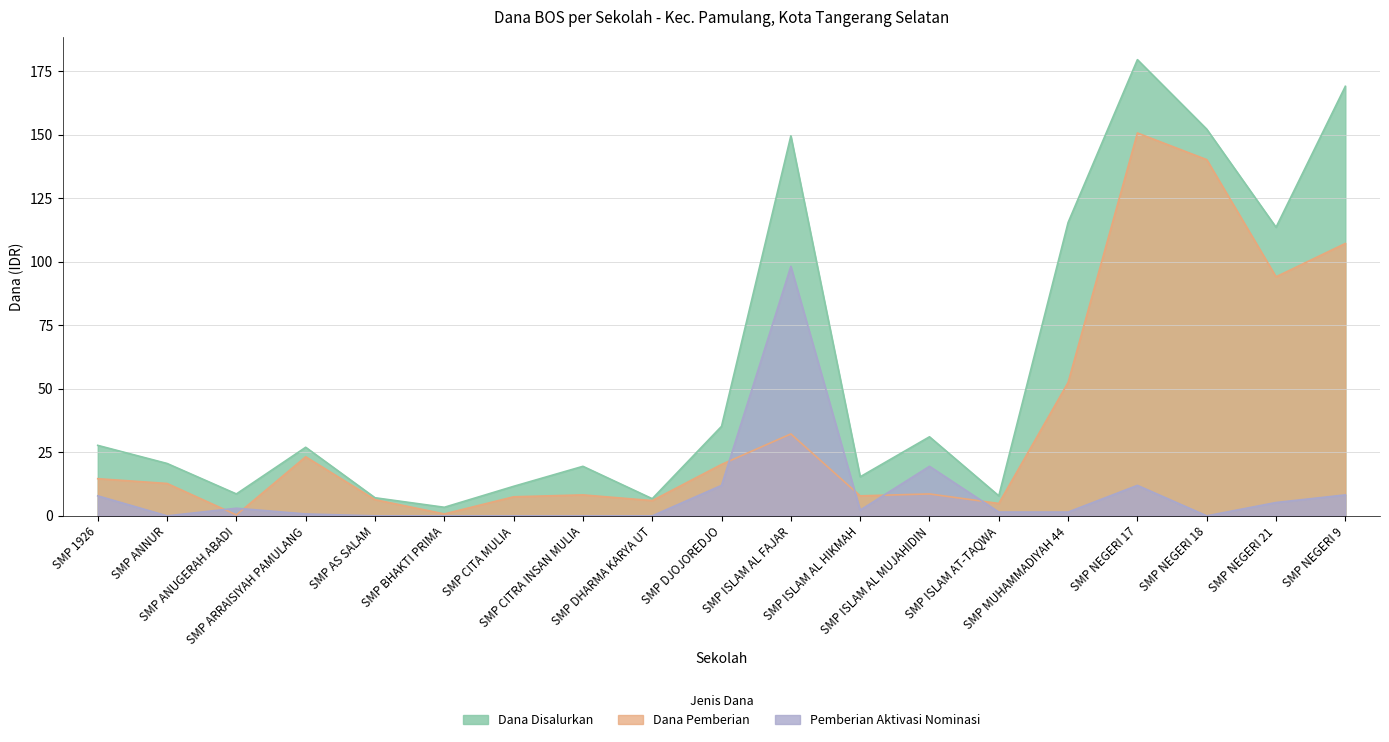

Is it true that Dana Disalurkan equals 27.8 at SMP 1926?

True